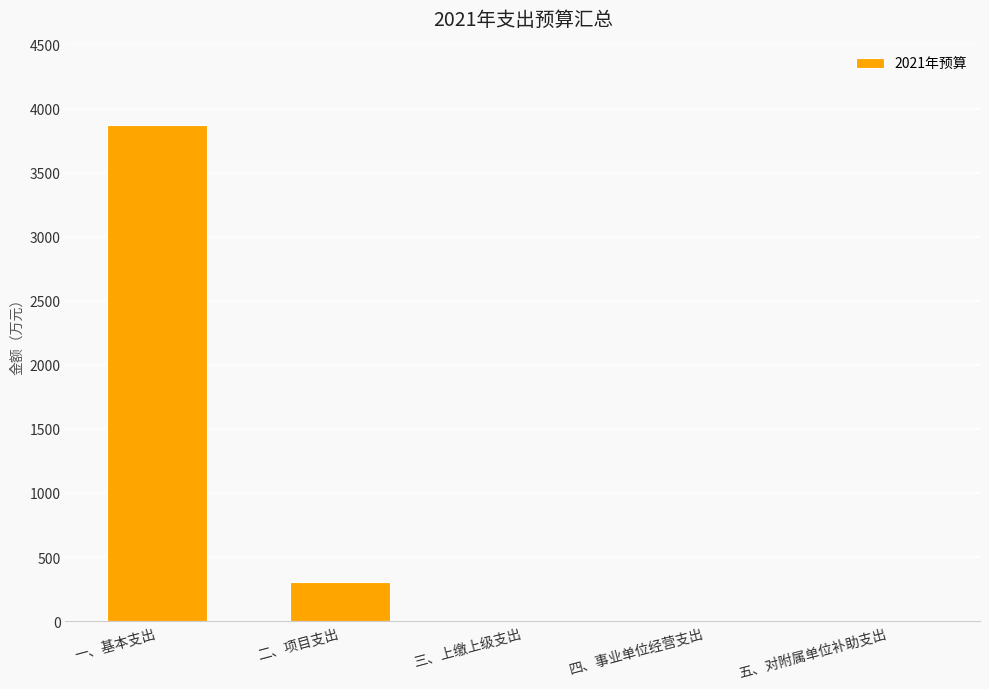

True or false: the data shows 1464.9 at 五、对附属单位补助支出.

False